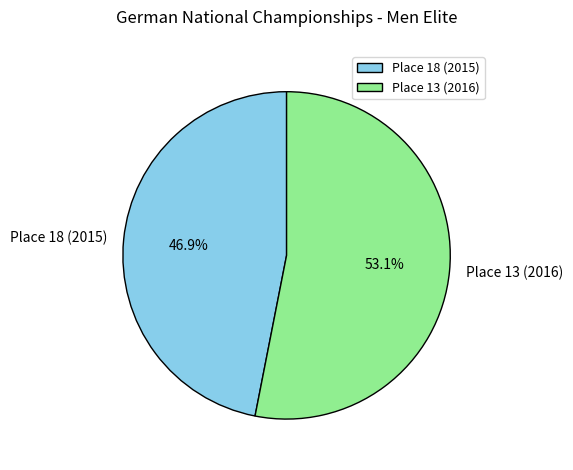

What is the largest slice in the pie chart?

Place 13 (2016)